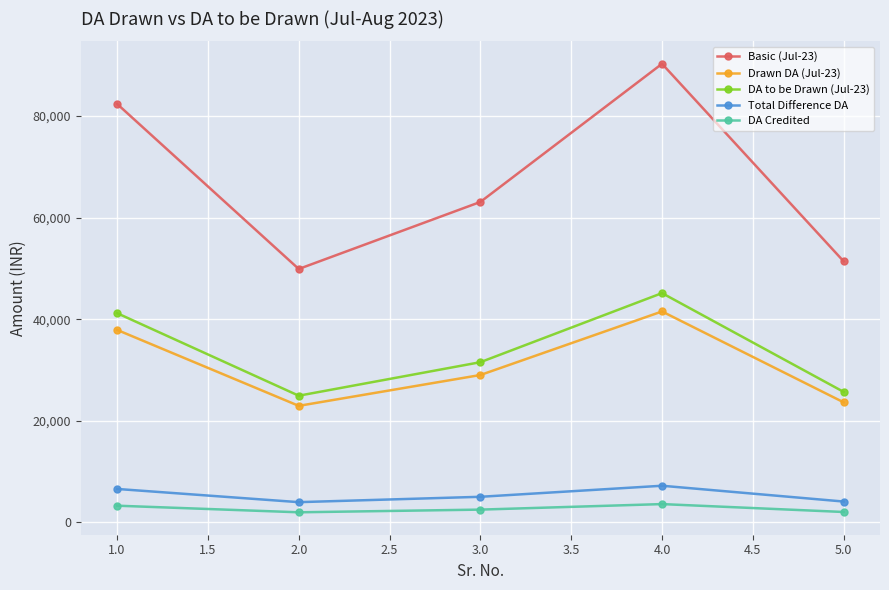

What is the minimum value for Basic (Jul-23)?

49900